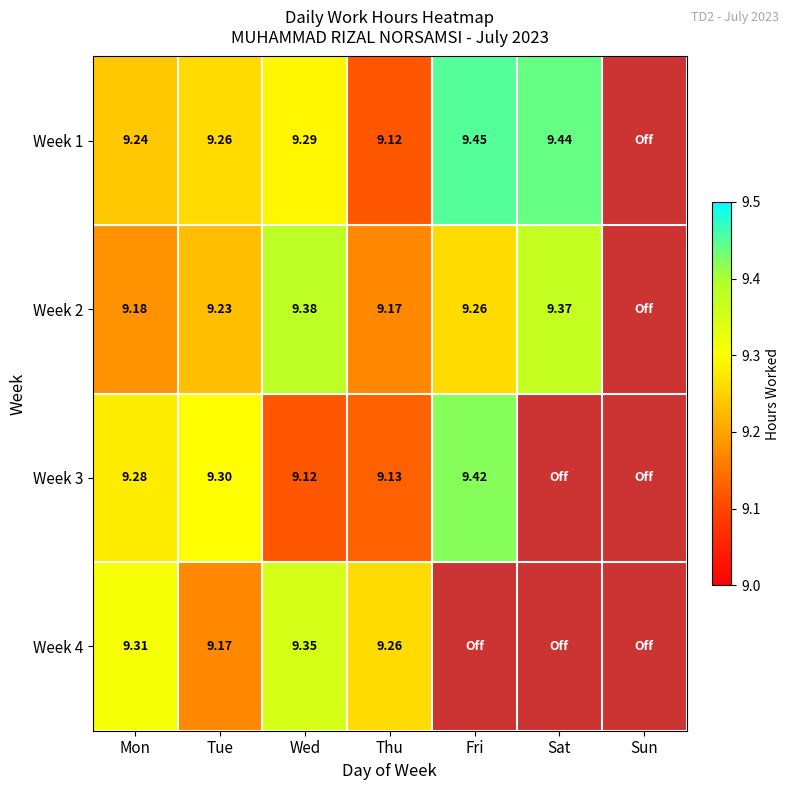

Which series changed the most between Tue and Thu?

Week 3